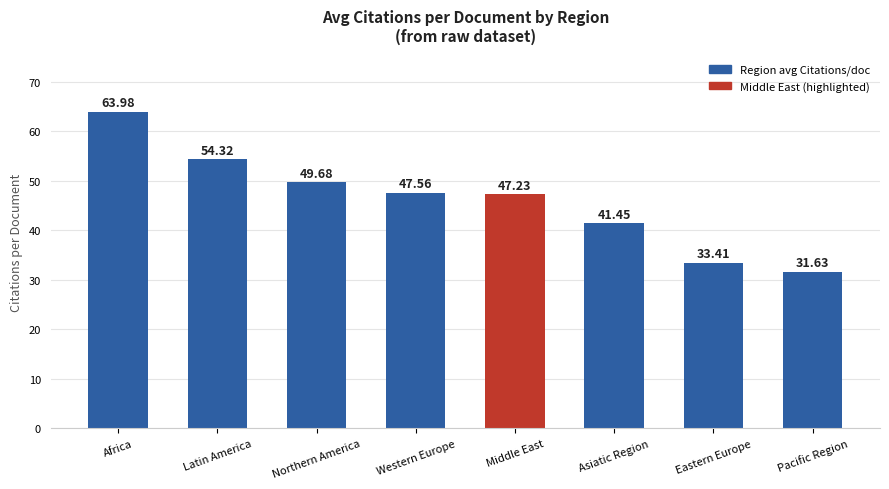

What is the change in value from Northern America to Eastern Europe?

-16.3